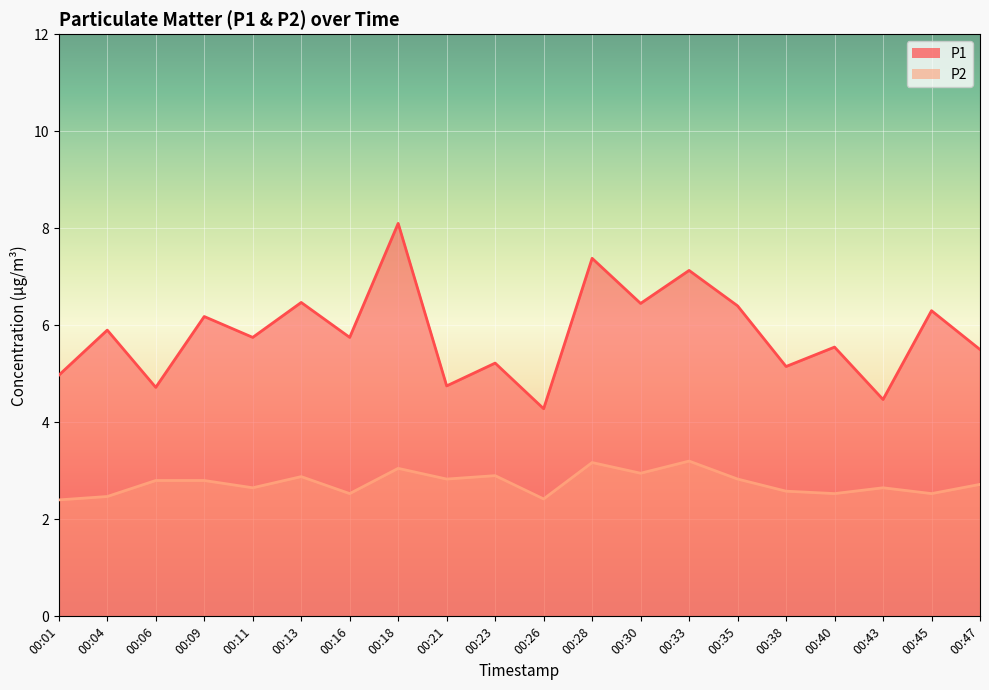

Reading right to left, what are all the values shown in this chart?

P1: 5.5	6.3	4.5	5.5	5.2	6.4	7.1	6.5	7.4	4.3	5.2	4.8	8.1	5.8	6.5	5.8	6.2	4.7	5.9	5.0
P2: 2.7	2.5	2.6	2.5	2.6	2.8	3.2	3.0	3.2	2.4	2.9	2.8	3.0	2.5	2.9	2.6	2.8	2.8	2.5	2.4